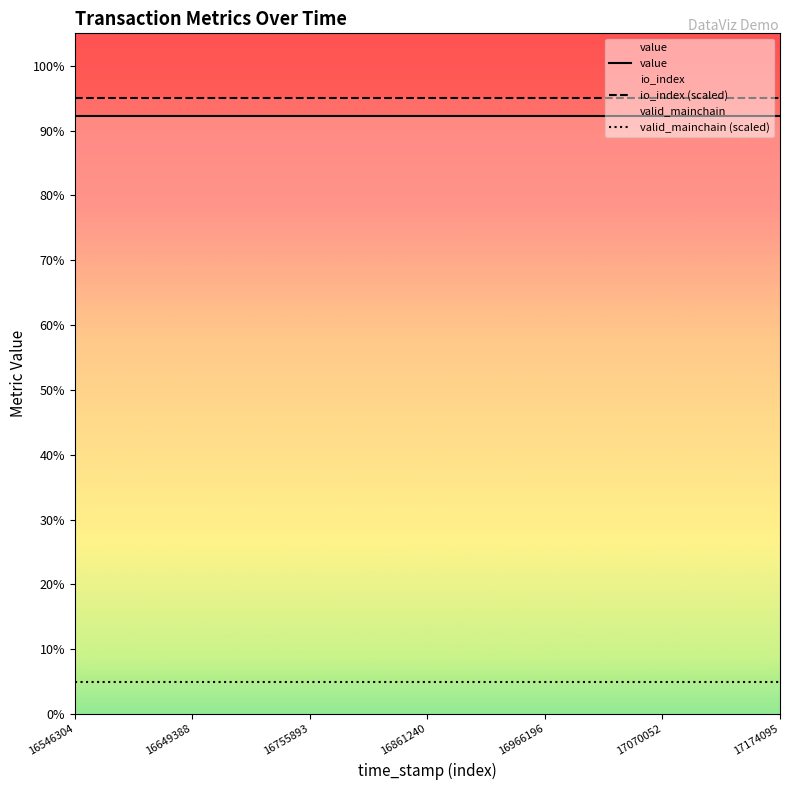

Reading right to left, what are all the values shown in this chart?

value: 0.9	0.9	0.9	0.9	0.9	0.9	0.9	0.9	0.9	0.9	0.9	0.9	0.9	0.9	0.9	0.9	0.9	0.9	0.9	0.9	0.9	0.9	0.9	0.9	0.9
io_index (scaled): 0.9	0.9	0.9	0.9	0.9	0.9	0.9	0.9	0.9	0.9	0.9	0.9	0.9	0.9	0.9	0.9	0.9	0.9	0.9	0.9	0.9	0.9	0.9	0.9	0.9
valid_mainchain (scaled): 0.1	0.1	0.1	0.1	0.1	0.1	0.1	0.1	0.1	0.1	0.1	0.1	0.1	0.1	0.1	0.1	0.1	0.1	0.1	0.1	0.1	0.1	0.1	0.1	0.1